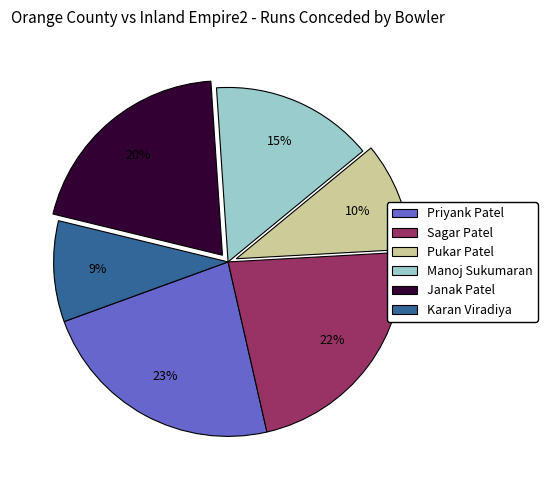

To the nearest percent, what is the average slice percentage?

17%